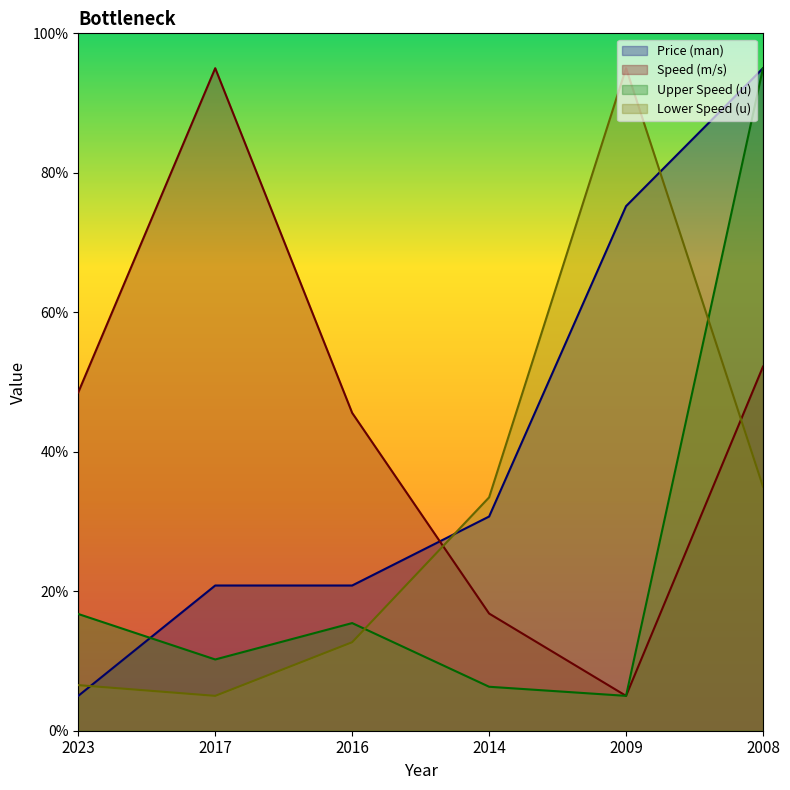

How many lines are shown in the chart?

4